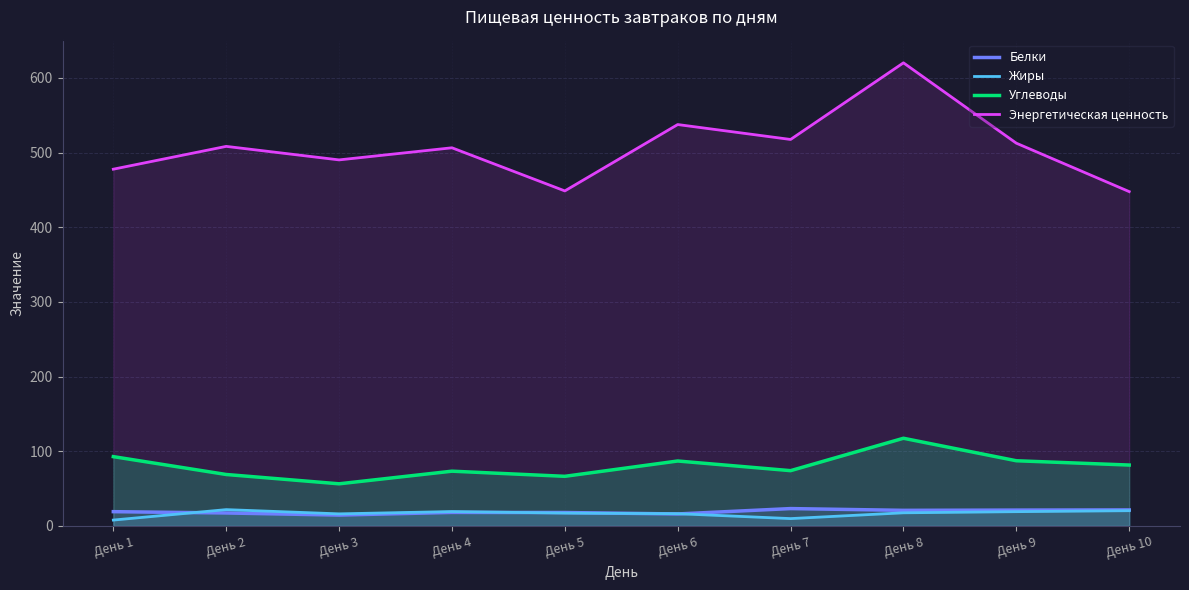

At which category is the sum across all series the highest?

День 8